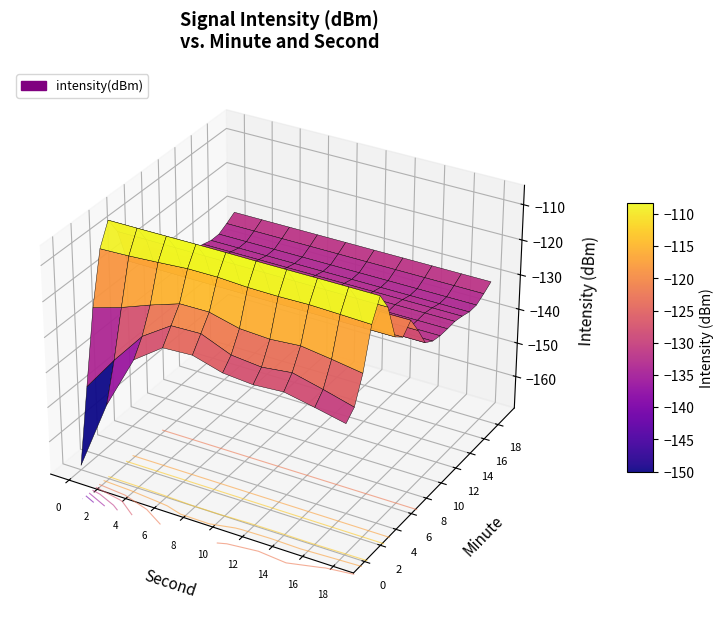

True or false: 6 has a value of -147.6 at 4.

False